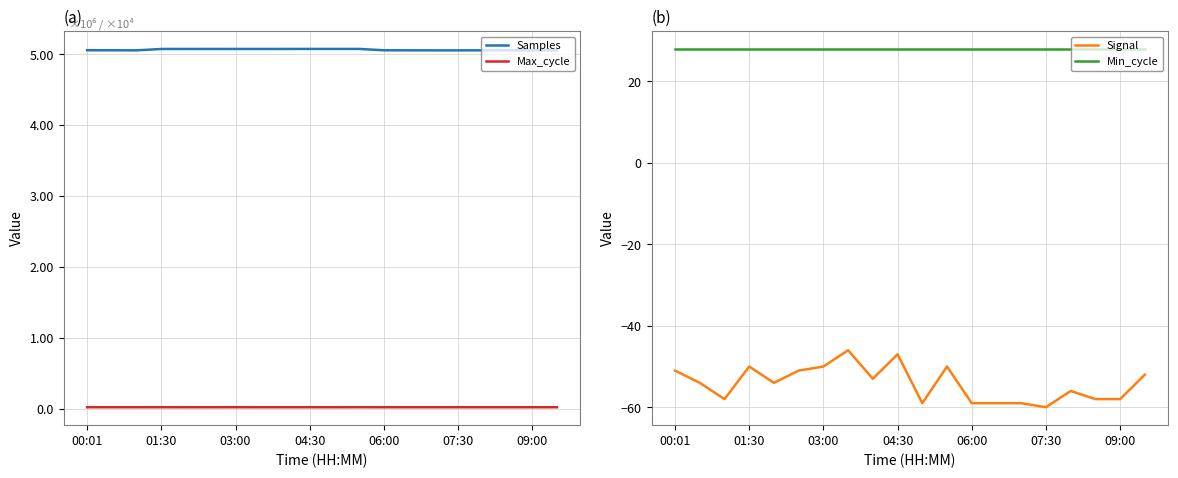

What is the maximum value for Signal?

-46